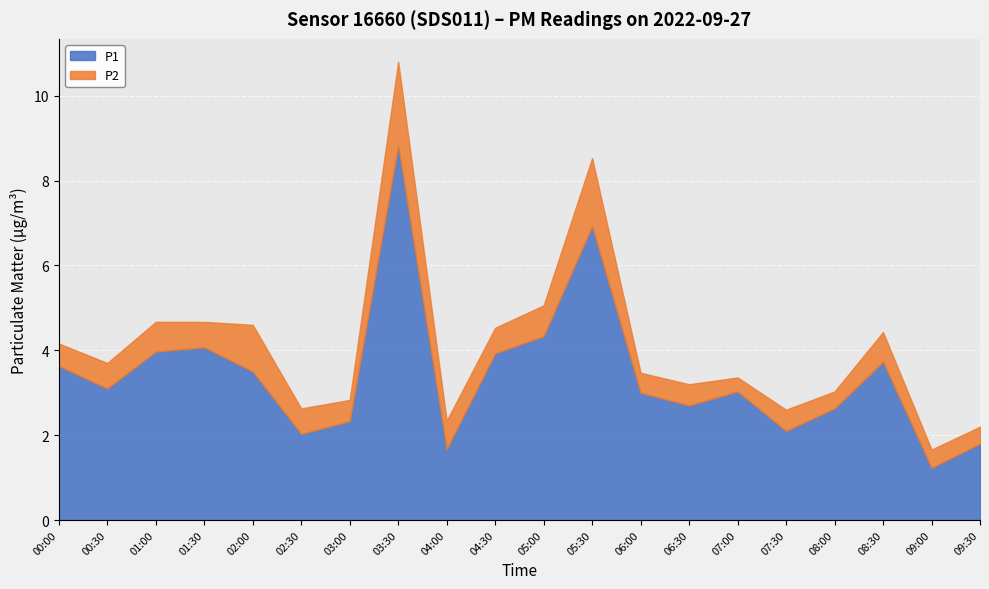

Which has a higher value, 09:00 or 08:30?

08:30